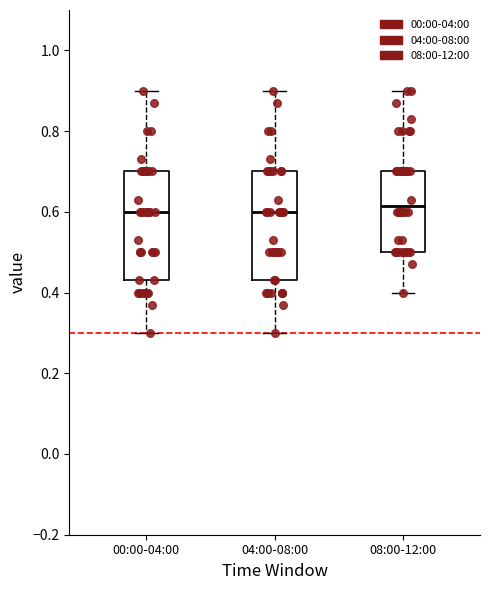

Where does the lower whisker of the box for 04:00-08:00 end on the y-axis? The values are not printed on the chart, so give them approximately, as read against the axis.

0.30